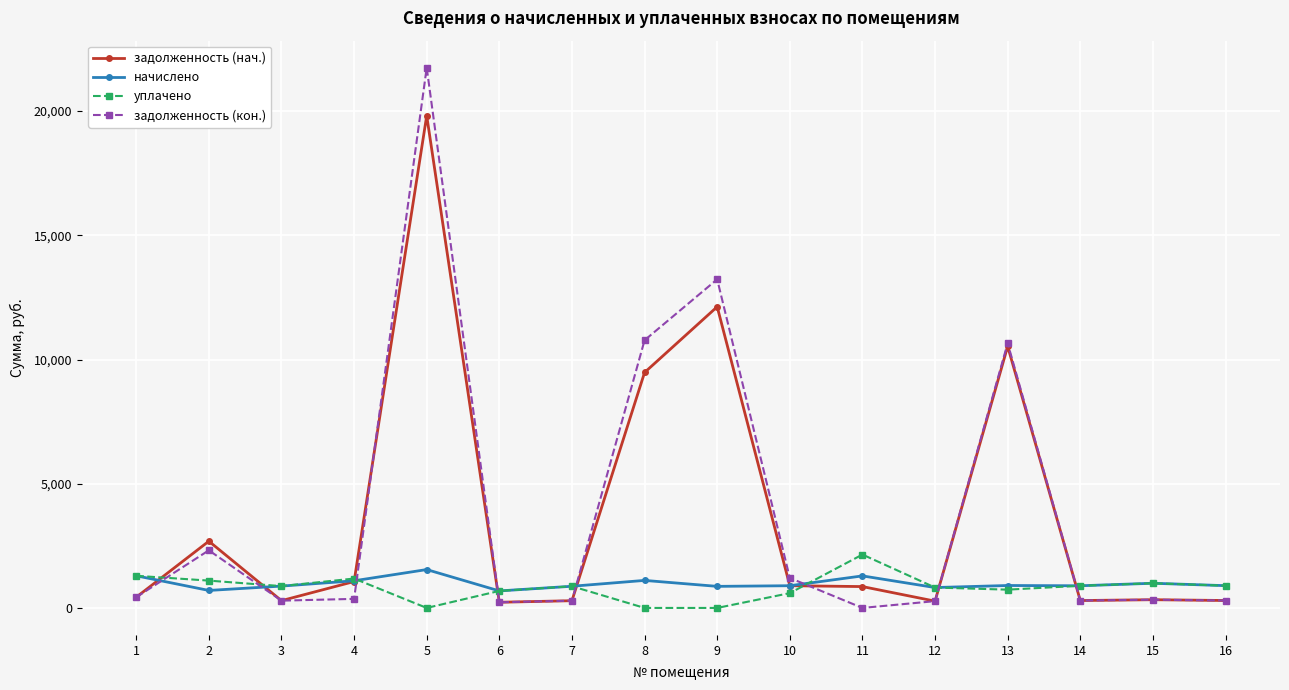

Where do задолженность (кон.) and начислено first cross each other?

1 and 2